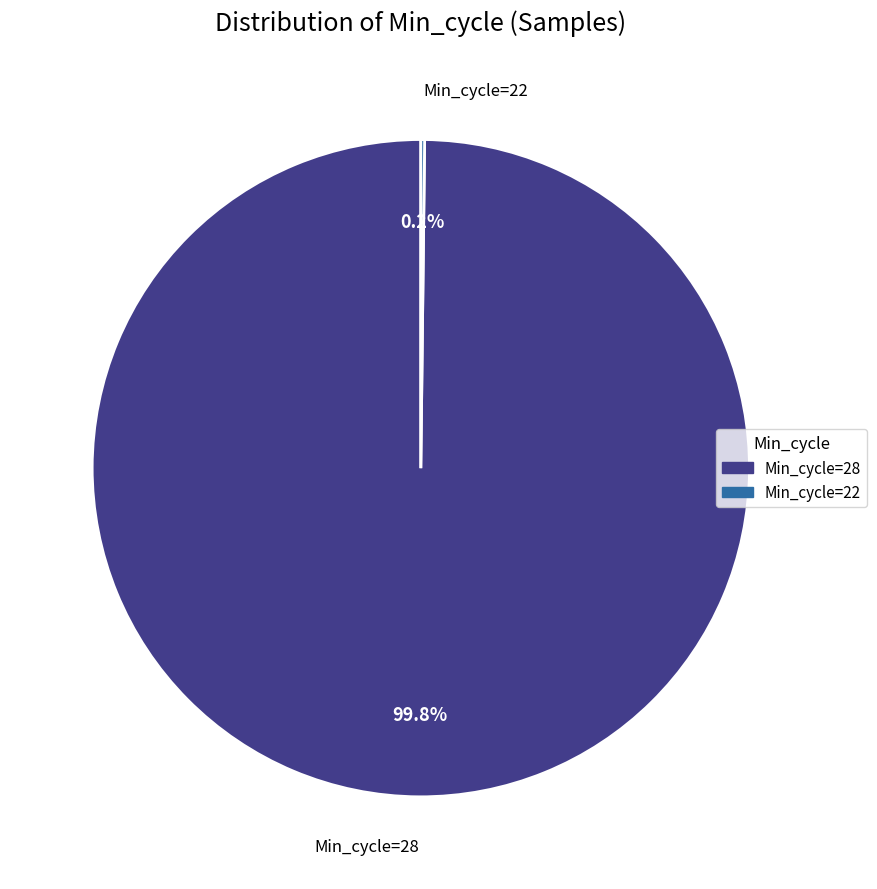

Is there a majority slice in this chart?

Yes